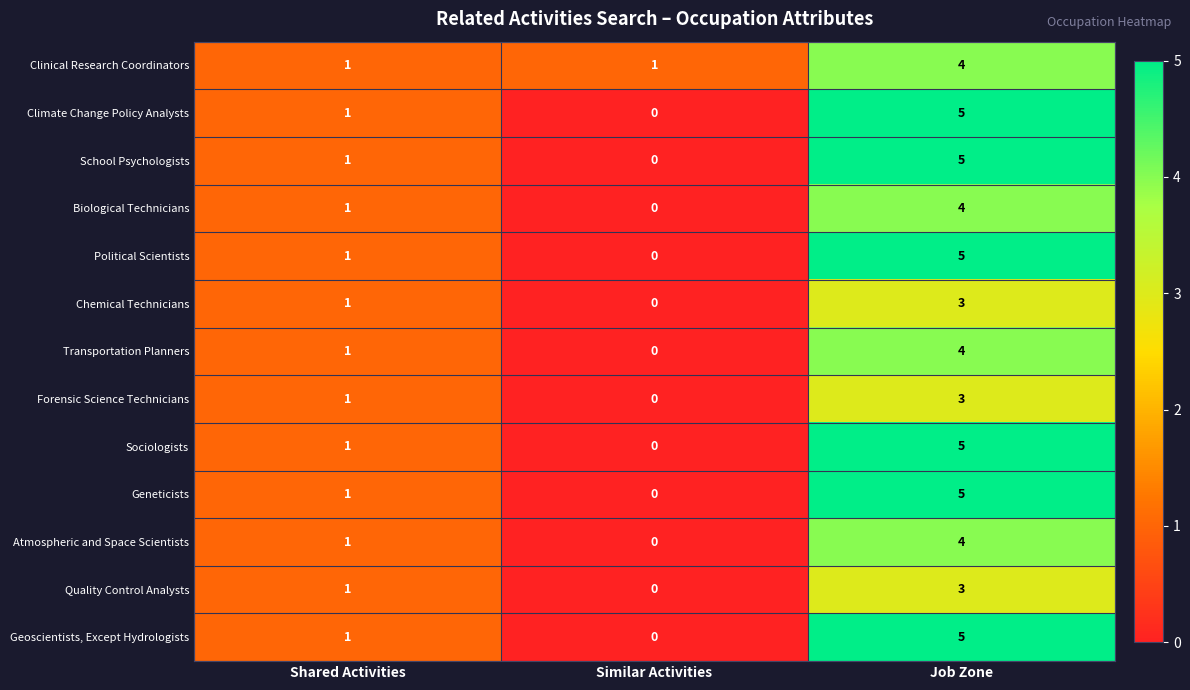

What is the greatest value displayed?

5